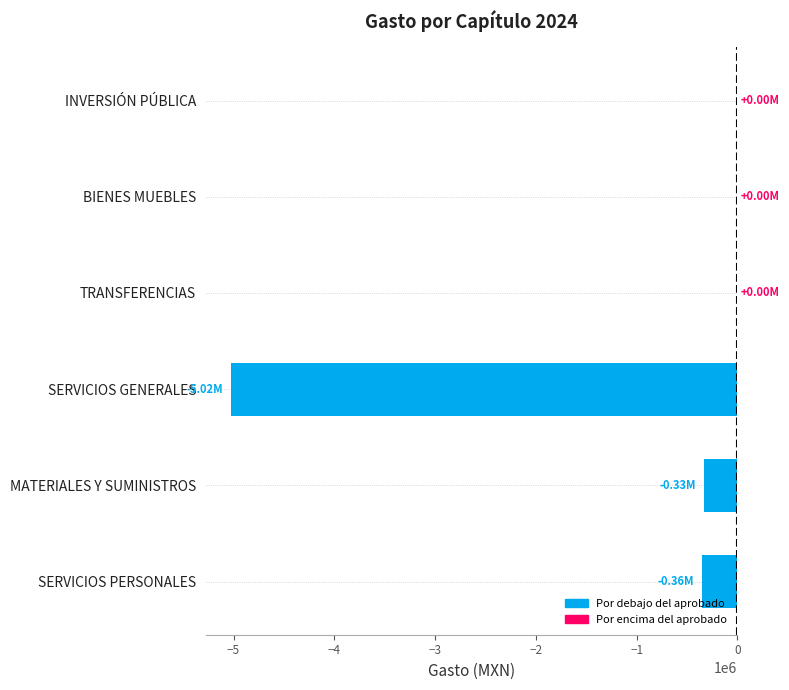

Count the number of data series in this chart.

1